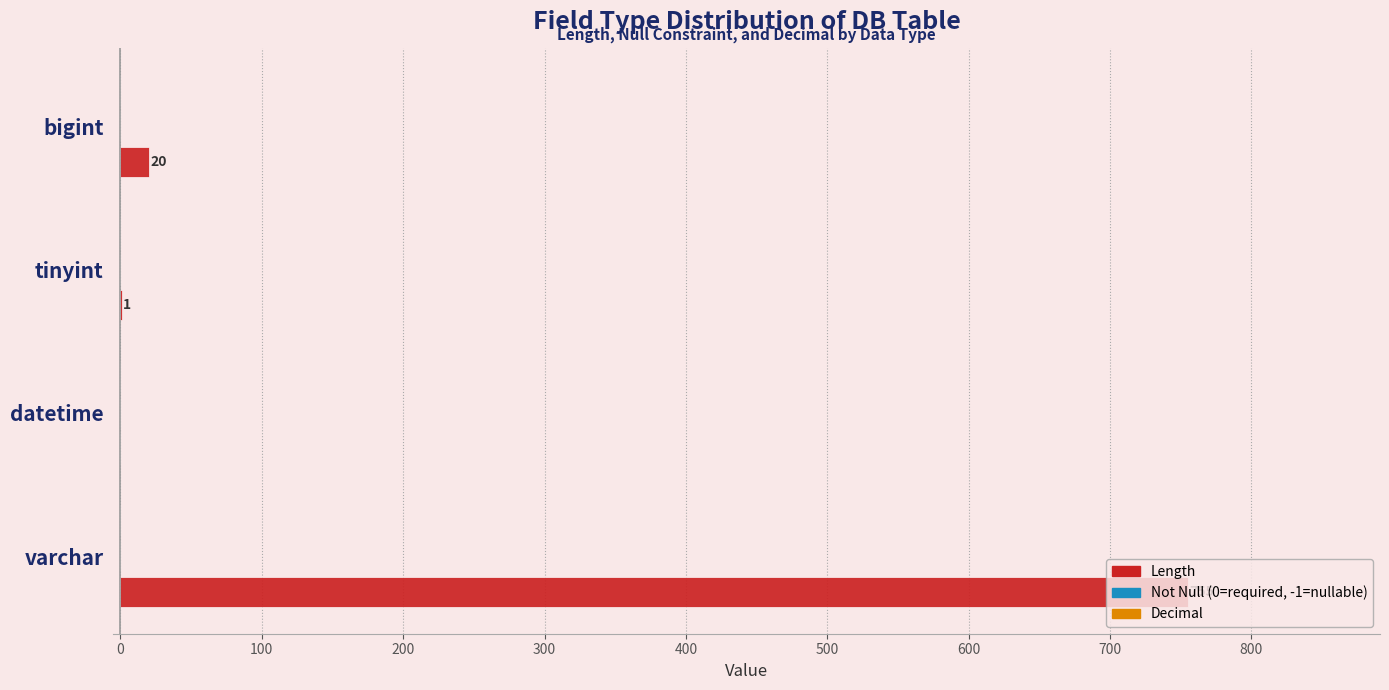

What is the change in value from varchar to bigint?

-735